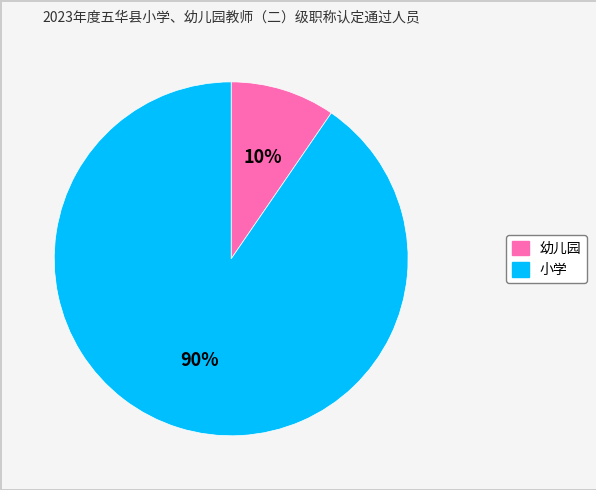

Combined, do 小学 and 幼儿园 account for over 50%?

Yes